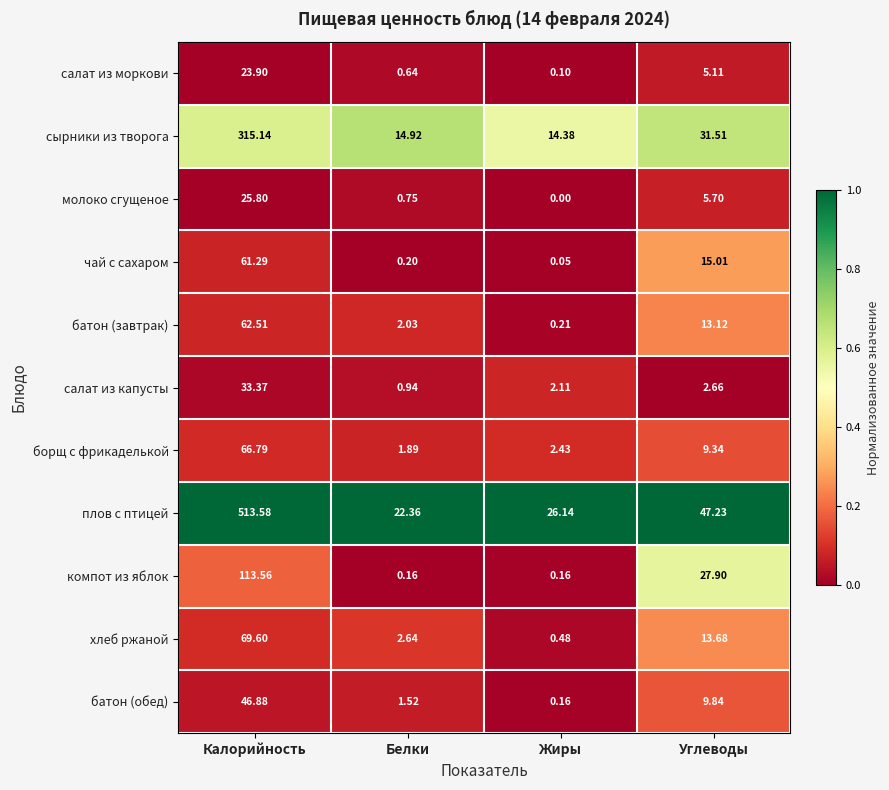

Where does the молоко сгущеное series first go above 5?

Калорийность